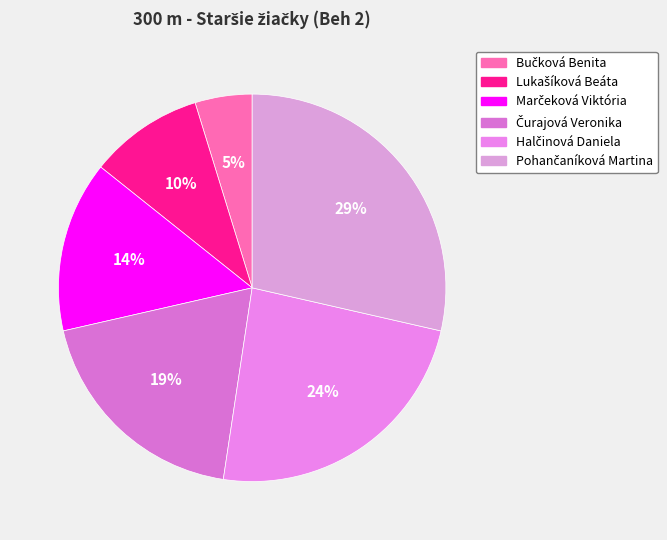

To the nearest percent, what percentage of the pie is Pohančaníková Martina?

29%